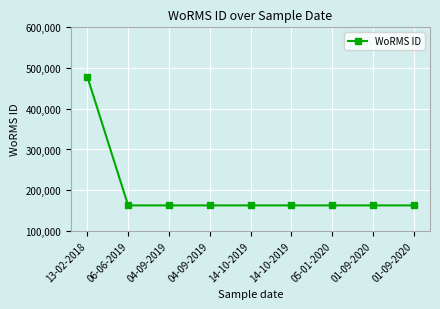

How many data points are less than 162728?

3